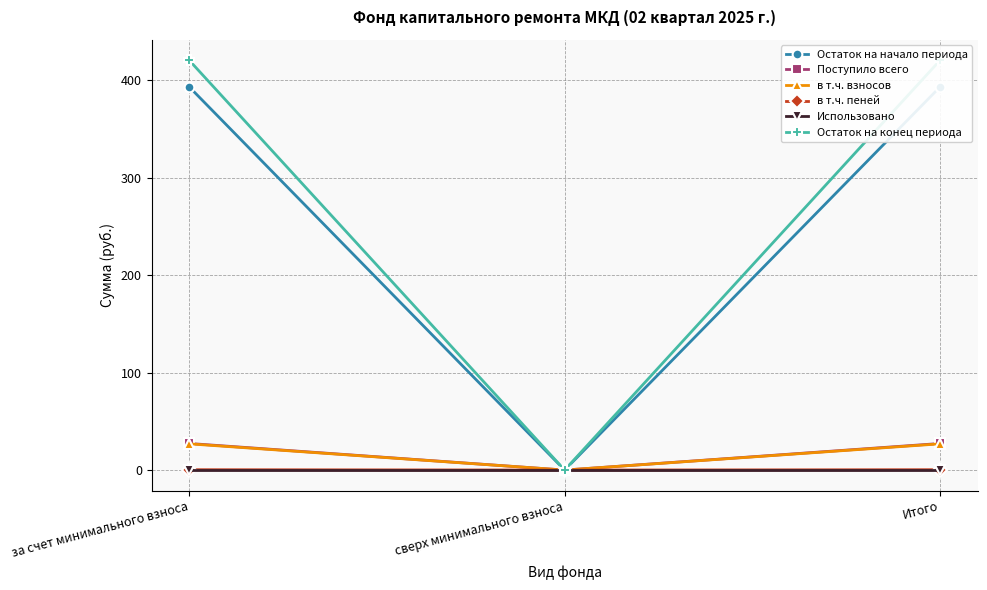

How many positive values does the Остаток на начало периода series have?

2